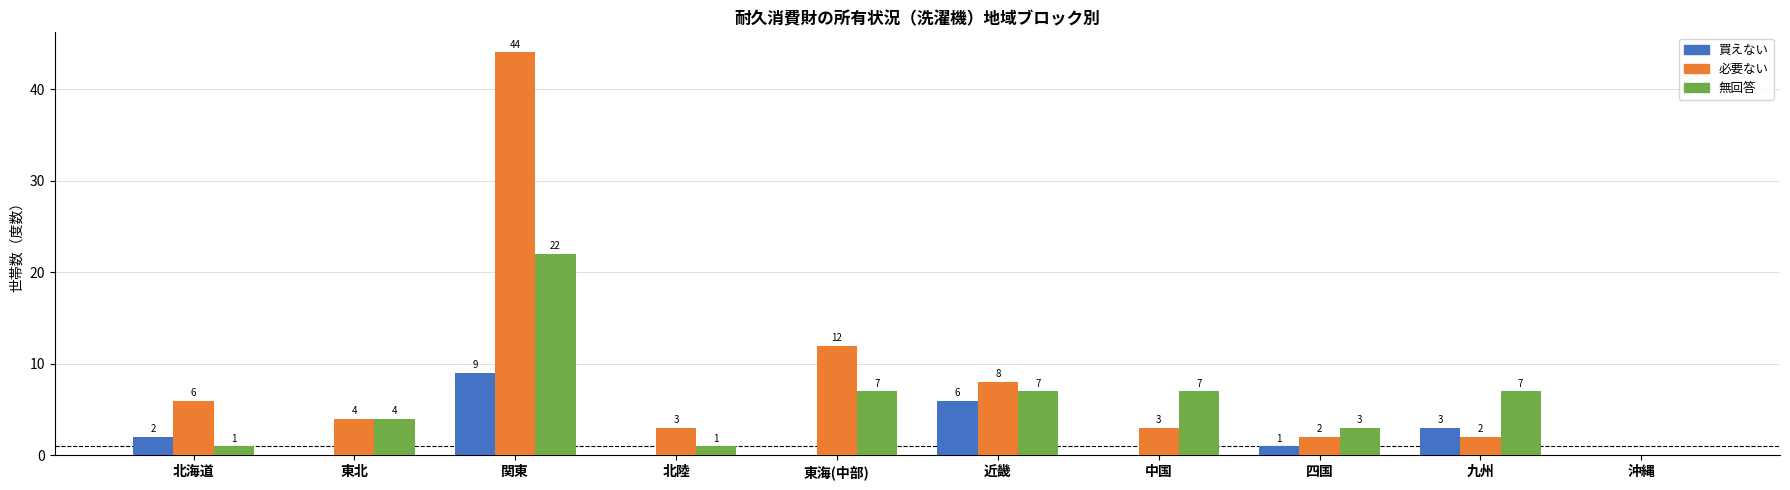

What is the greatest value displayed?

44